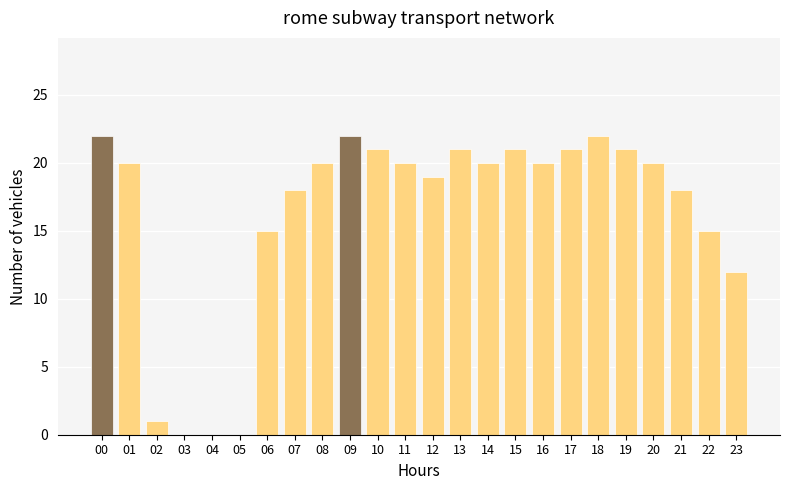

Reading left to right, list all the values displayed in this chart.

00=22	01=20	02=1	03=0	04=0	05=0	06=15	07=18	08=20	09=22	10=21	11=20	12=19	13=21	14=20	15=21	16=20	17=21	18=22	19=21	20=20	21=18	22=15	23=12